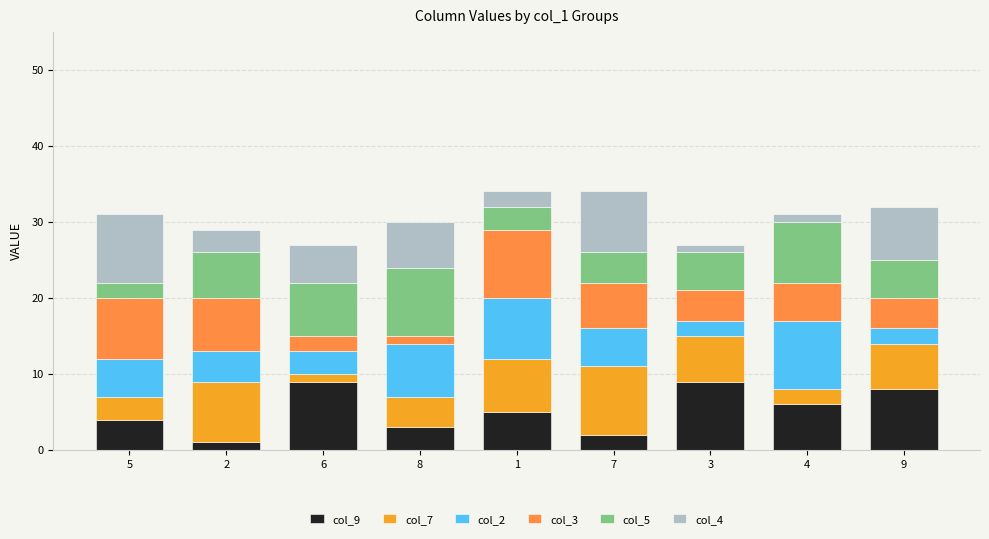

The col_2 series shows 5 at 6. True or false?

False